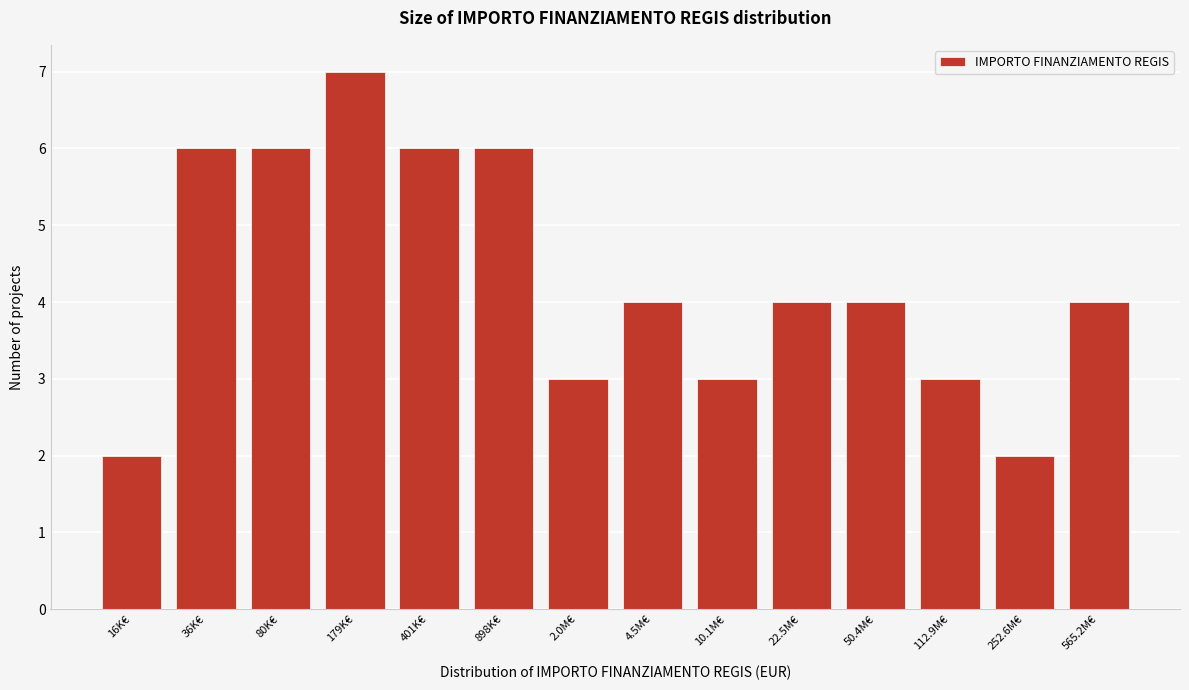

Reading left to right, transcribe all the data shown in this chart.

16K€=2	36K€=6	80K€=6	179K€=7	401K€=6	898K€=6	2.0M€=3	4.5M€=4	10.1M€=3	22.5M€=4	50.4M€=4	112.9M€=3	252.6M€=2	565.2M€=4